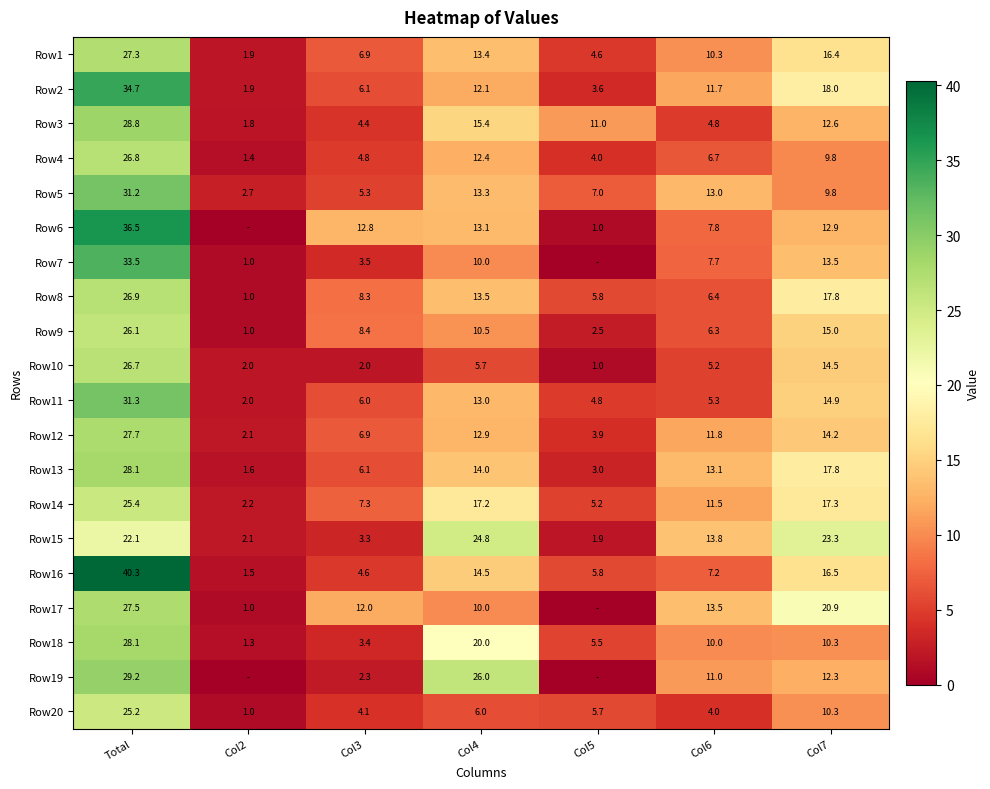

What is the difference between the Row6 values at Col6 and Col4?

5.3